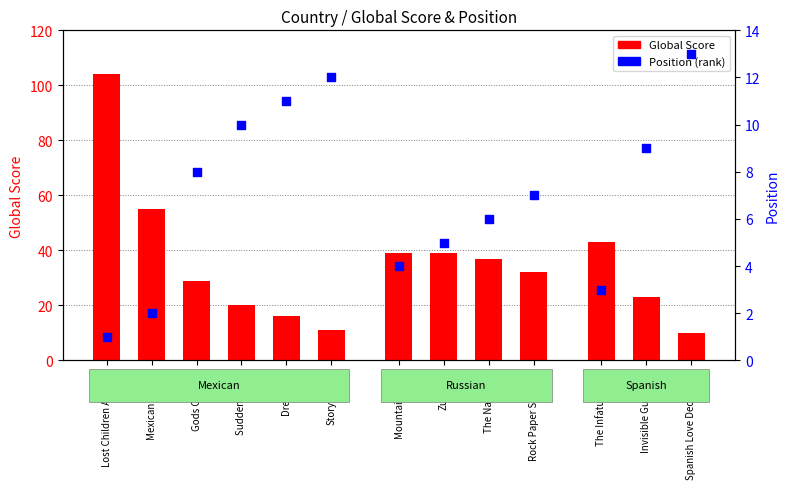

Which series has the largest total across all categories?

Global Score